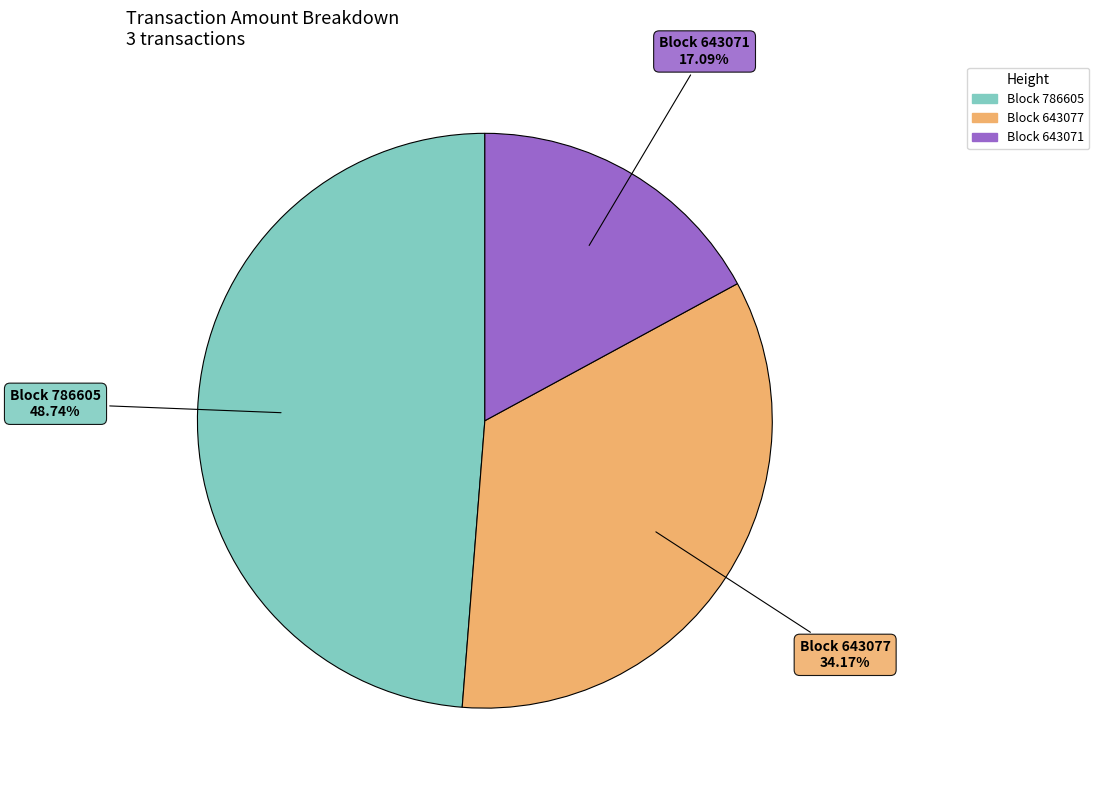

Is there any slice that represents more than half of the pie?

No